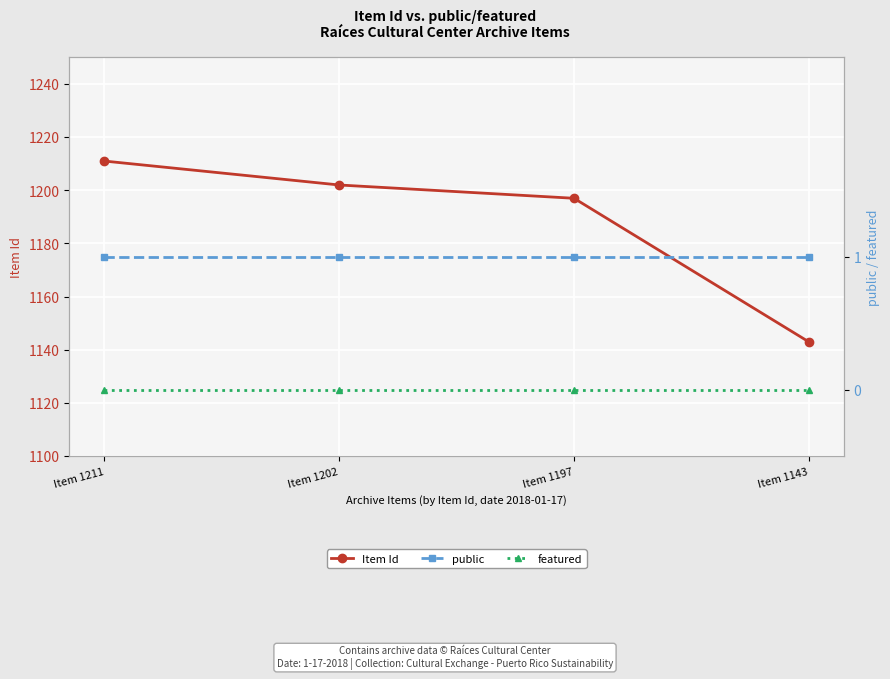

Between Item 1211 and Item 1143, which series saw the biggest shift?

Item Id